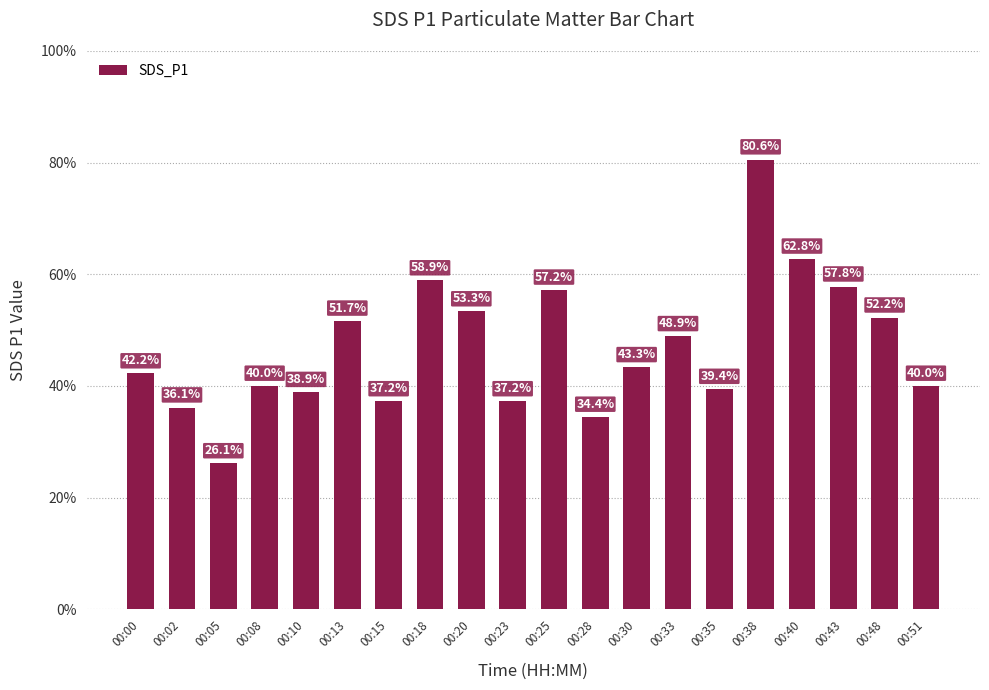

Is it true that the value at 00:18 is 5.5?

False